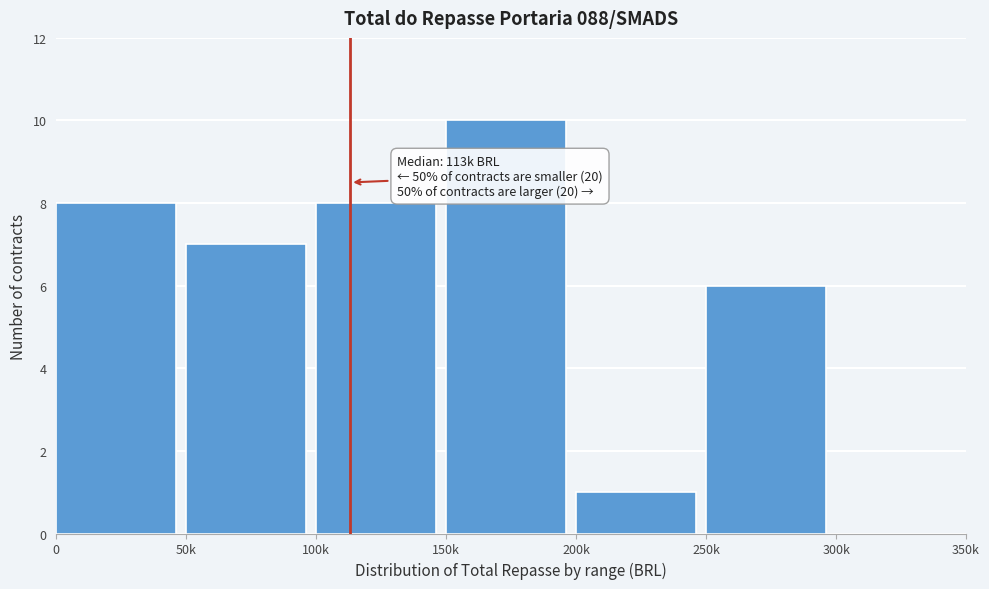

Reading left to right, extract all data points from this chart.

0=8	50k=7	100k=8	150k=10	200k=1	250k=6	300k=0